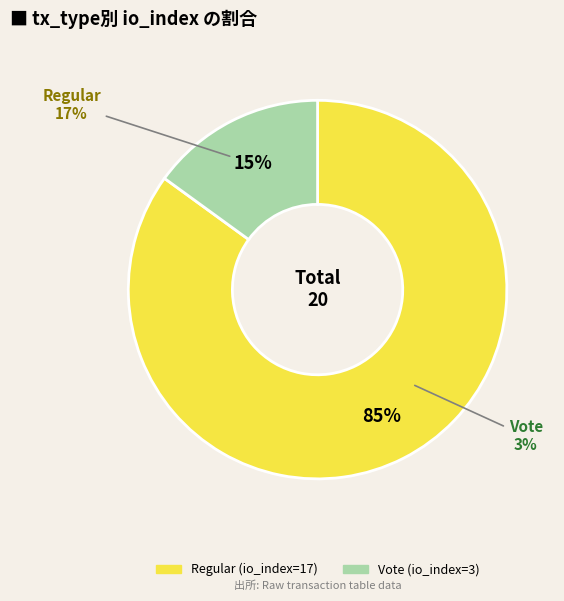

Which slice is the largest?

Regular (io_index=17)